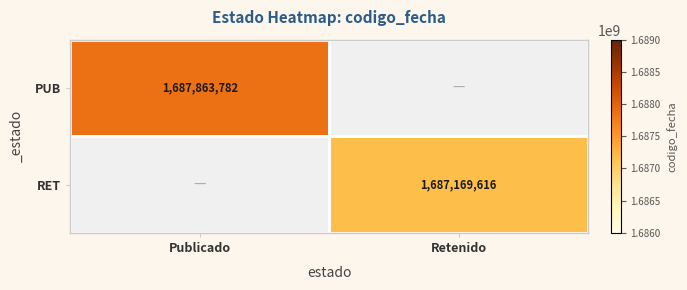

How many series are shown in this chart?

2